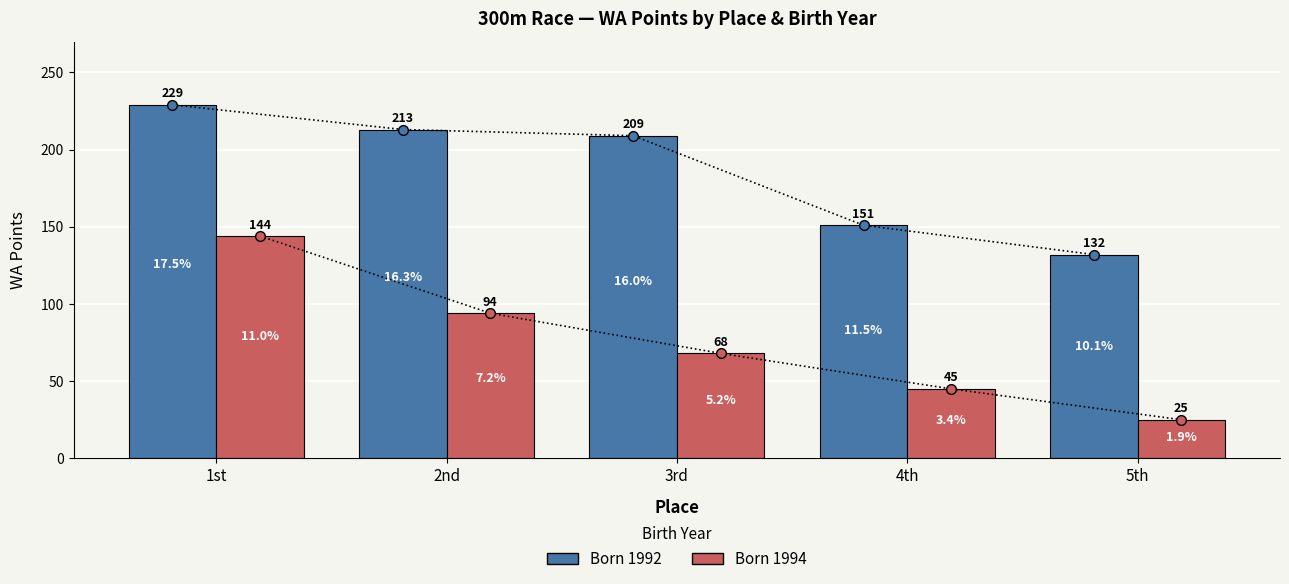

Is the value of Born 1994 at 5th greater than the value of Born 1992 at 5th?

No